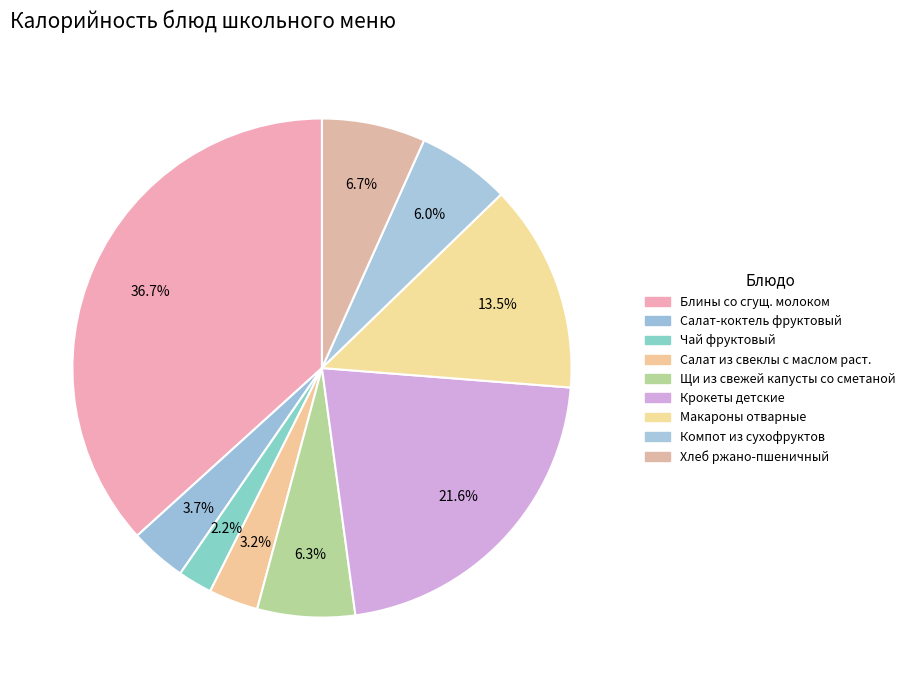

What is the ratio of the value at Хлеб ржано-пшеничный to the value at Чай фруктовый?

3.0